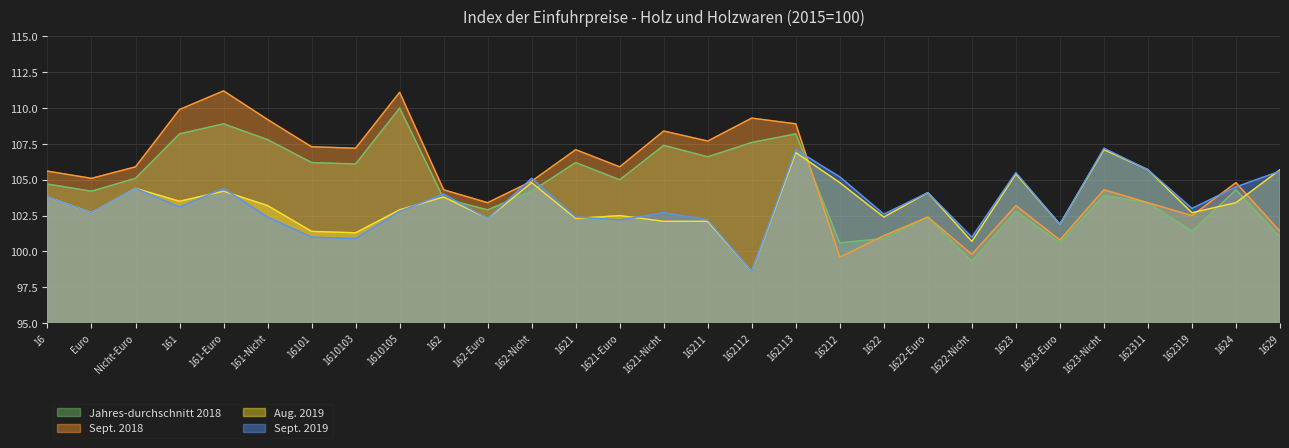

What is the approximate value of Sept. 2019 at 1622-Euro?

104.1